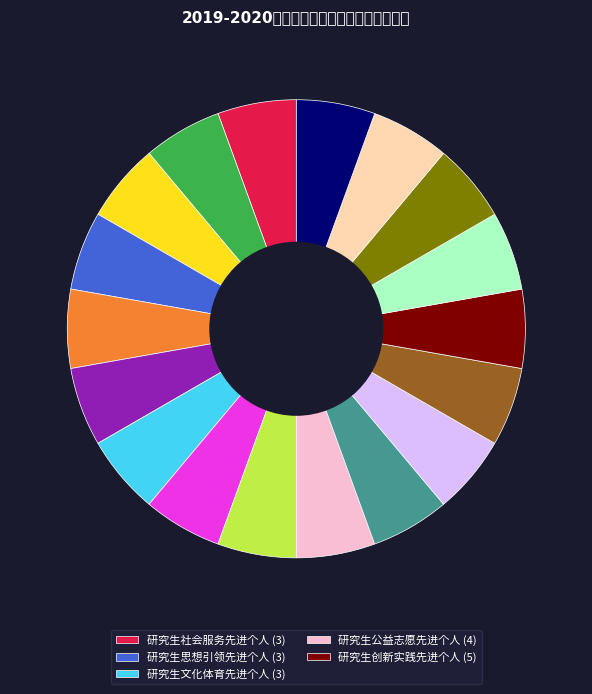

How many slices are in this pie chart?

18